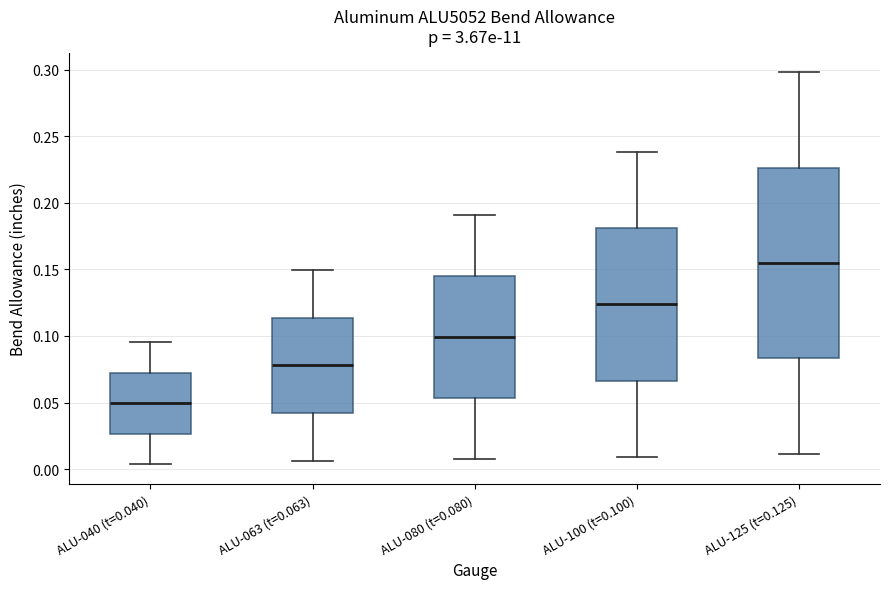

Comparing the boxes themselves (not the whiskers), which one is the tallest?

ALU-125 (t=0.125)